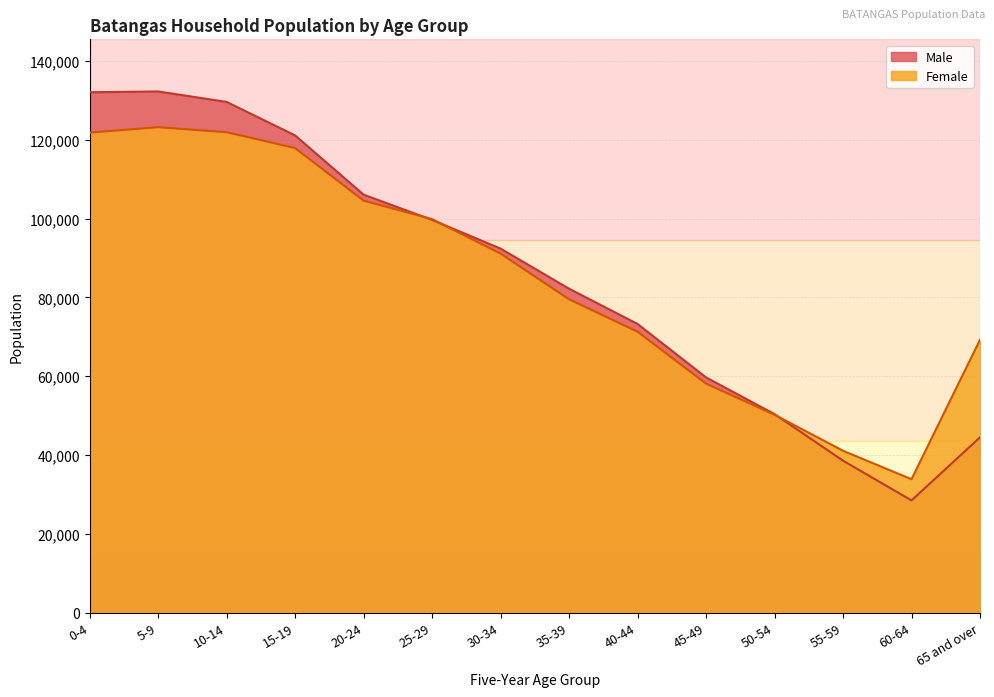

Reading right to left, list all the values displayed in this chart.

Male: 44496	28486	38571	50388	59712	73271	82221	92397	99681	106092	121125	129626	132285	132078
Female: 69248	33865	41088	50226	58129	71315	79537	91125	99873	104575	117920	121938	123222	121837